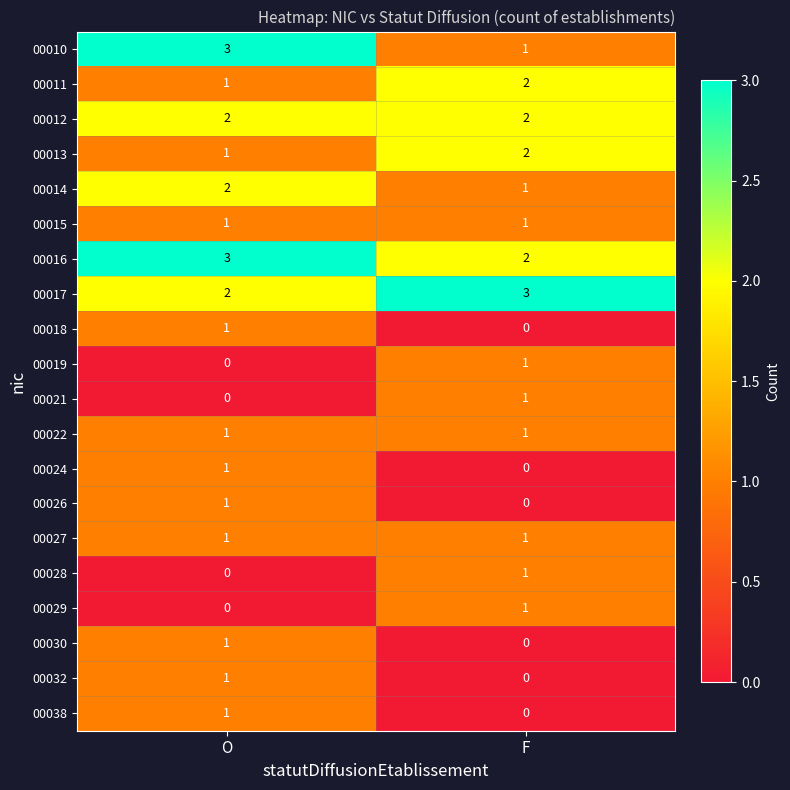

Rank the categories by 00026 value from lowest to highest.

F, O